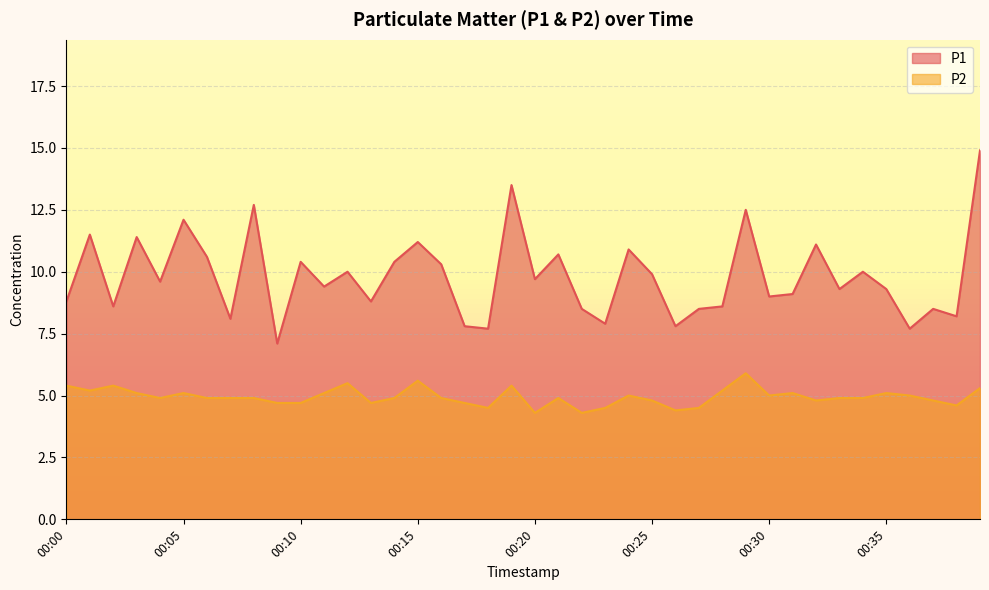

Which has a higher value, 00:28 or 00:20?

00:20